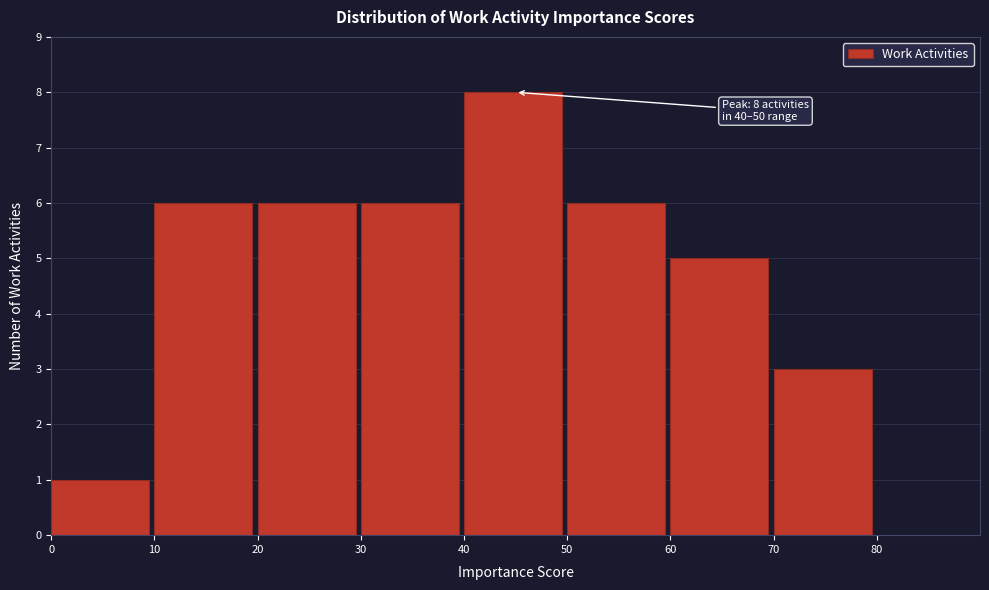

Over which range of the x-axis is the bar tallest?

40 to 50